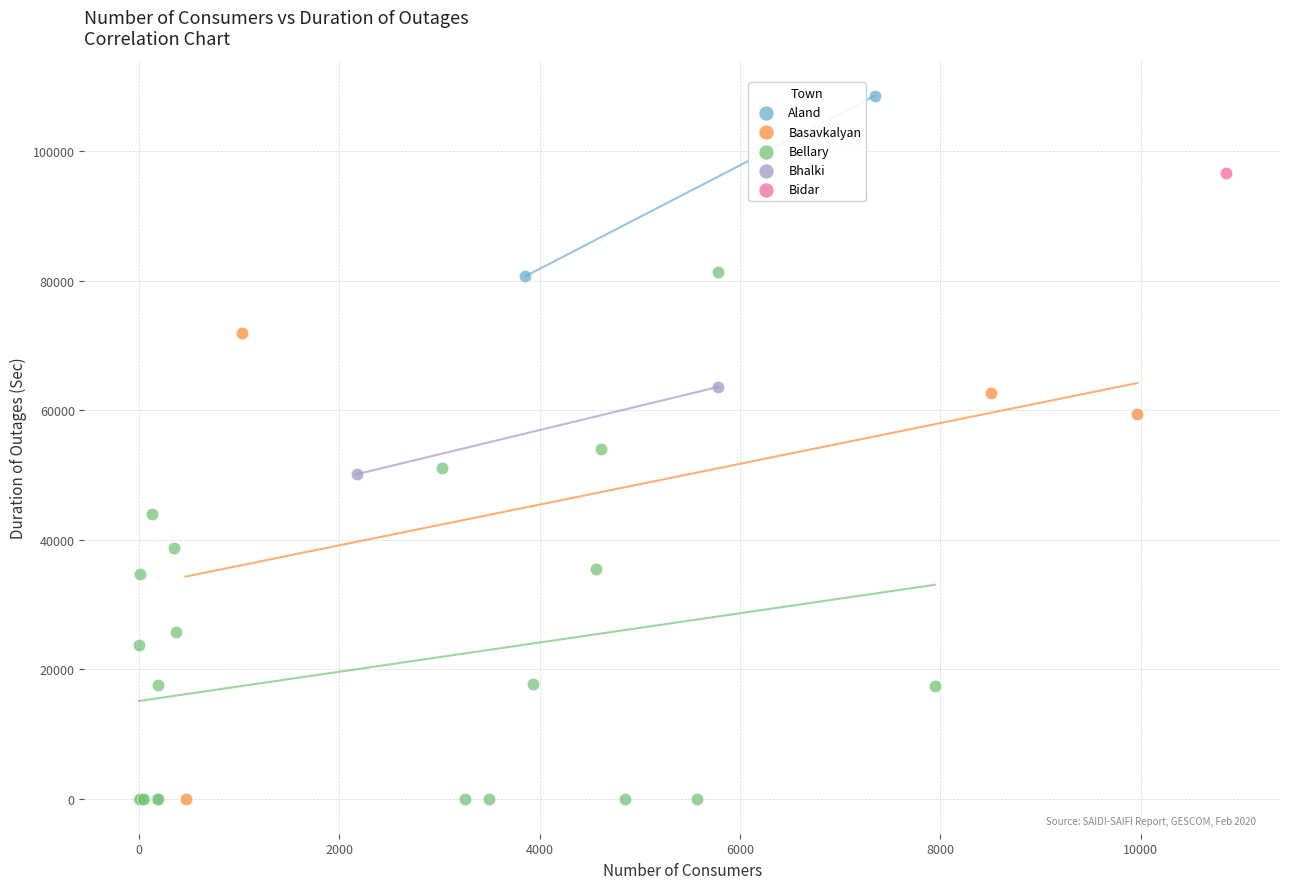

What are all the series names shown in the legend?

Aland, Basavkalyan, Bellary, Bhalki, Bidar